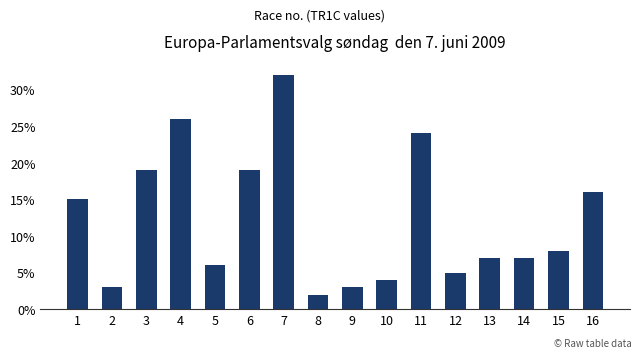

What is the change in value from 4 to 10?

-22